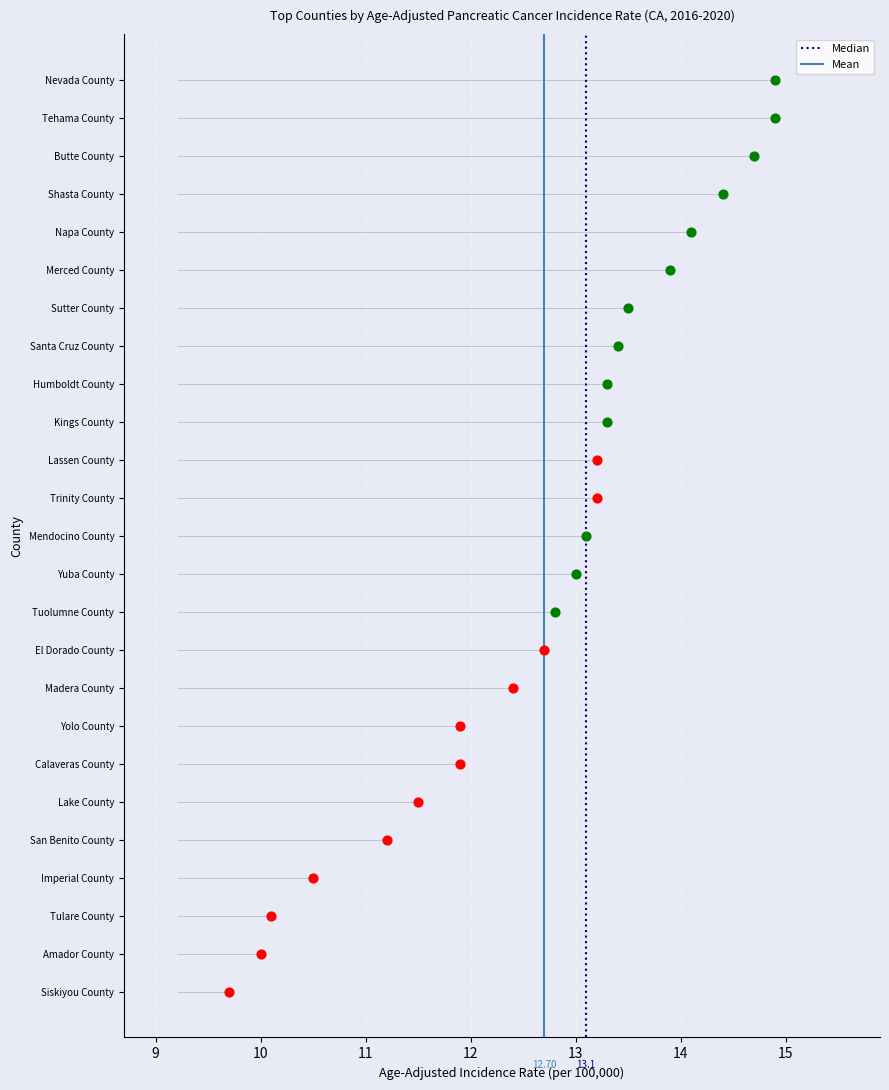

What are all the series names shown in the legend?

Median, Mean